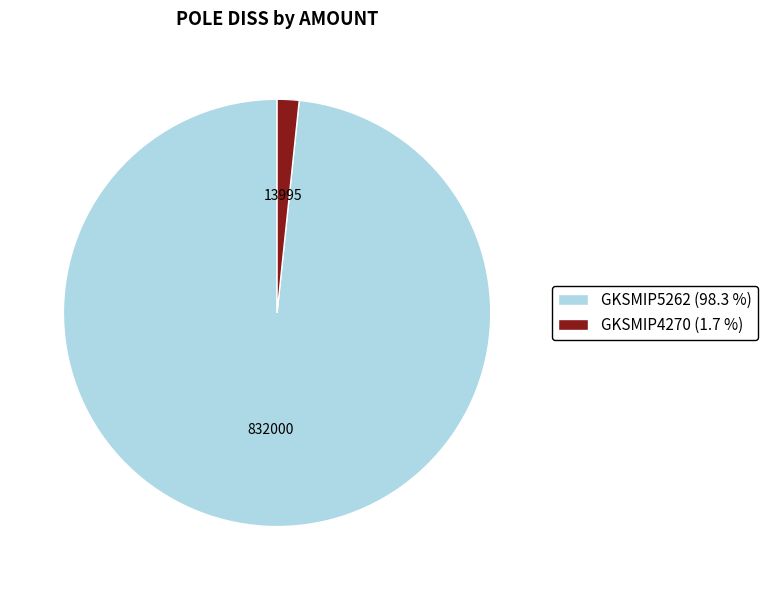

What is the ratio of the value at GKSMIP5262 to the value at GKSMIP4270?

59.4